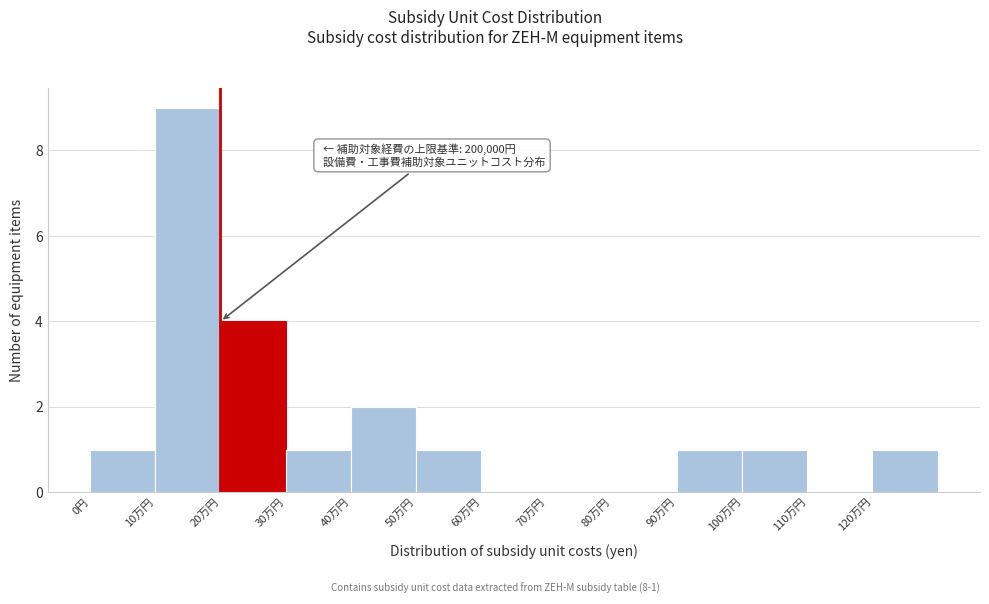

Is it true that the value at 30万円 is 1?

True